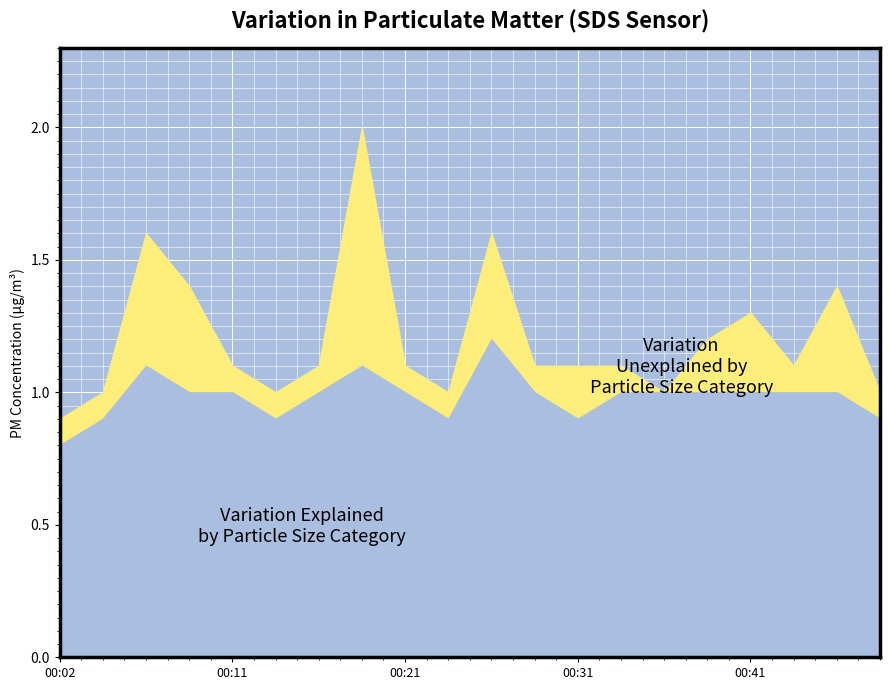

Which category has the highest value in the SDS_P2 series?

00:26